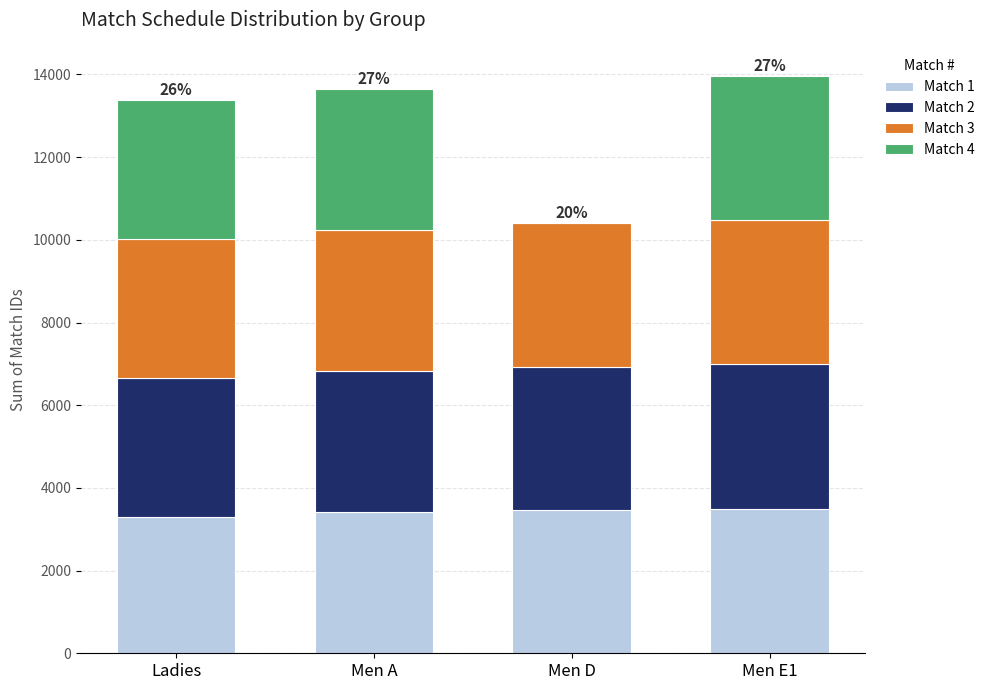

True or false: Match 1 has a value of 5912 at Men D.

False